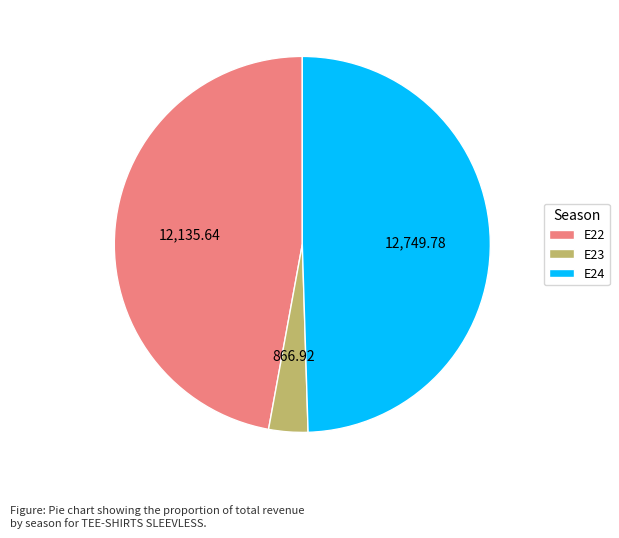

Does any single category account for the majority?

No